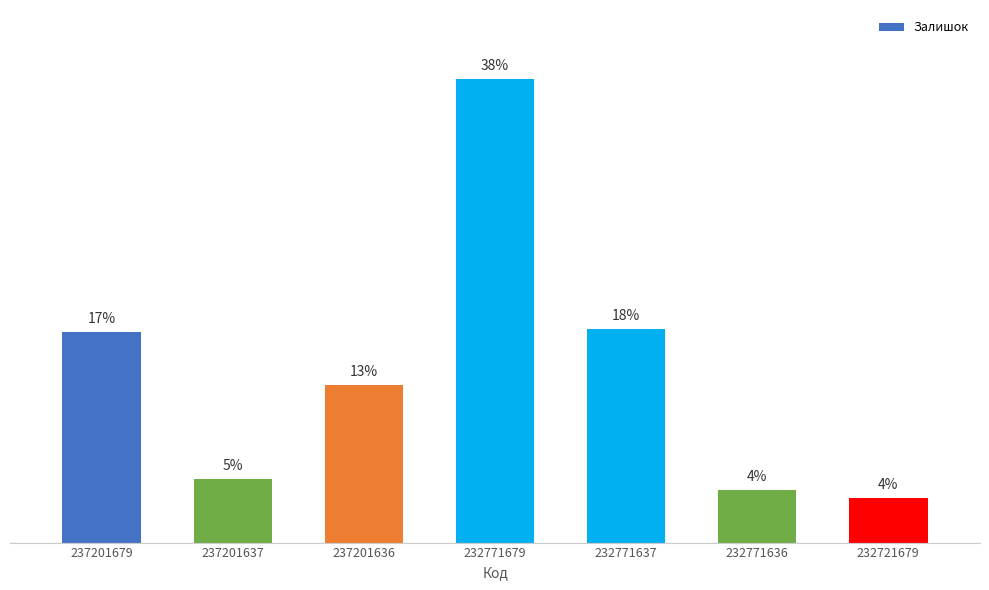

Between 232771636 and 232771637, which is larger?

232771637